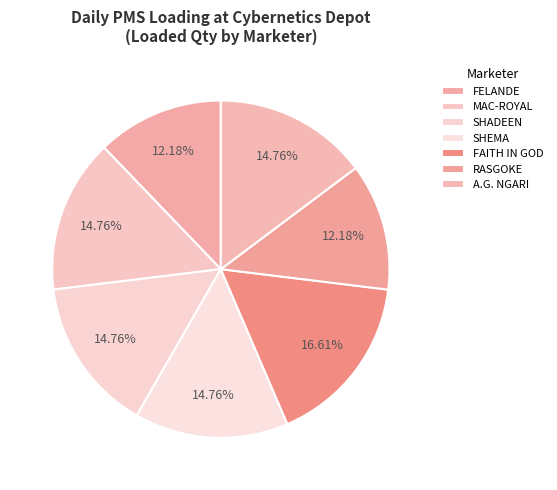

What is the change in value from SHEMA to RASGOKE?

-7000